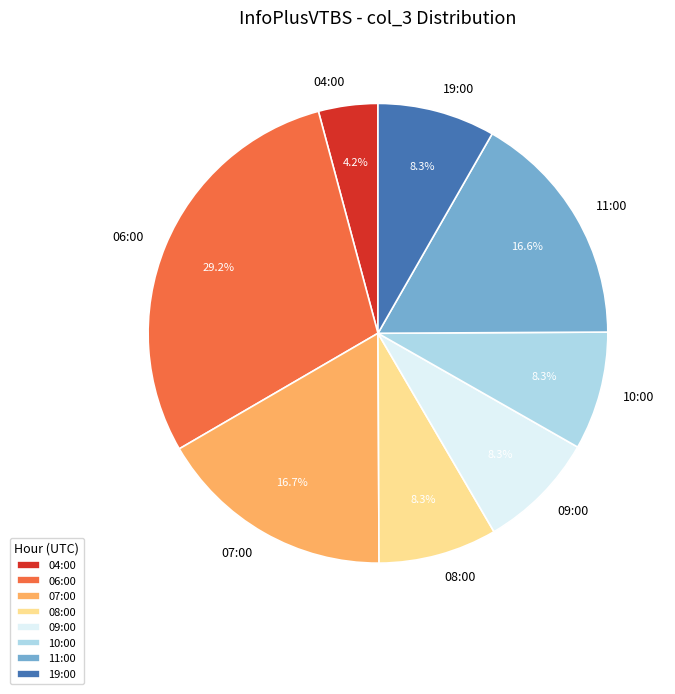

To the nearest percent, what percentage of the pie is 08:00?

8%